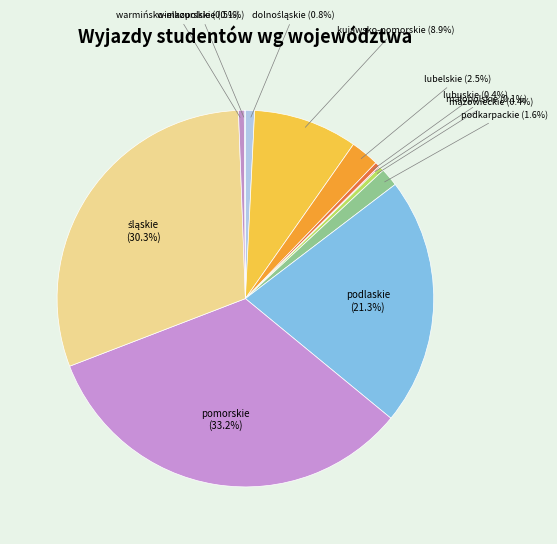

Which has a higher value, podlaskie or mazowieckie?

podlaskie